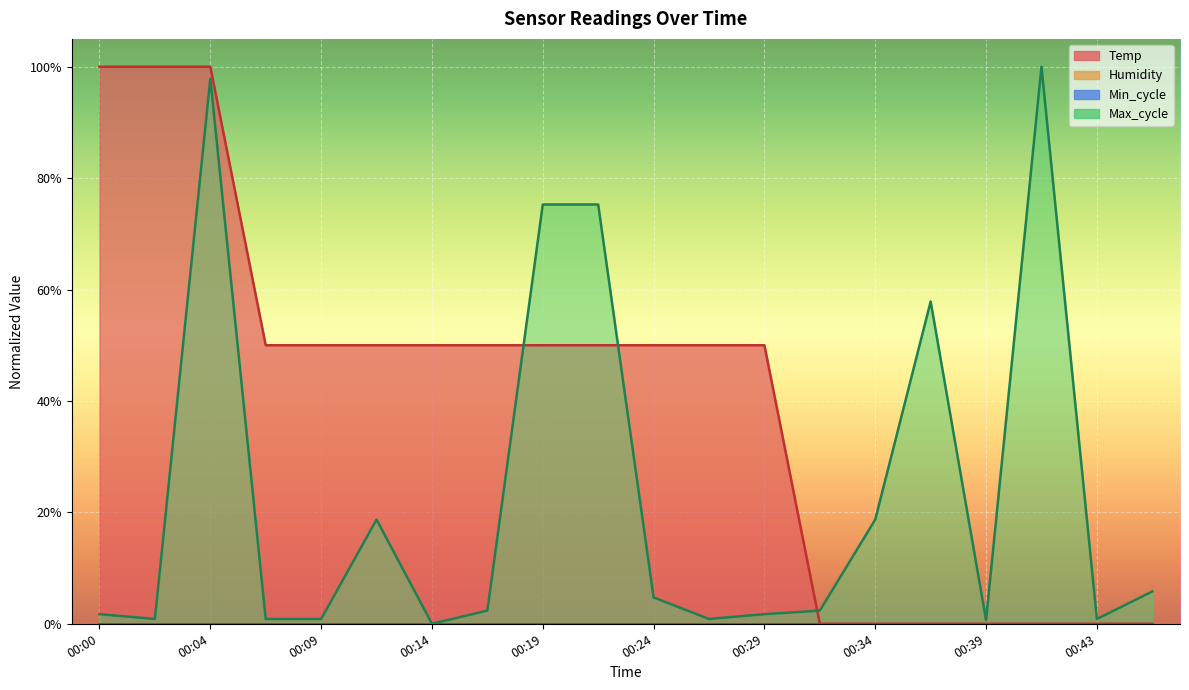

Which category has the highest value in the Max_cycle series?

00:41